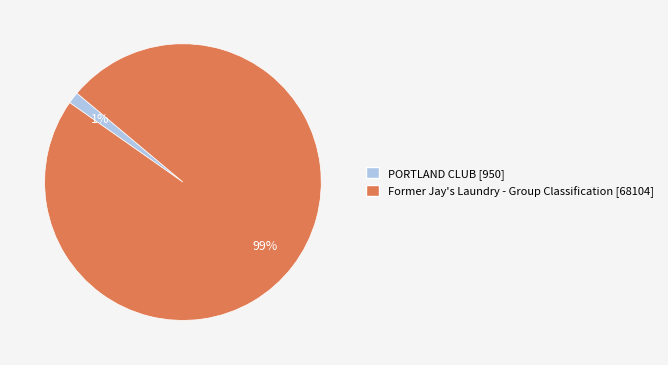

Which has a higher value, Former Jay's Laundry - Group Classification or PORTLAND CLUB?

Former Jay's Laundry - Group Classification